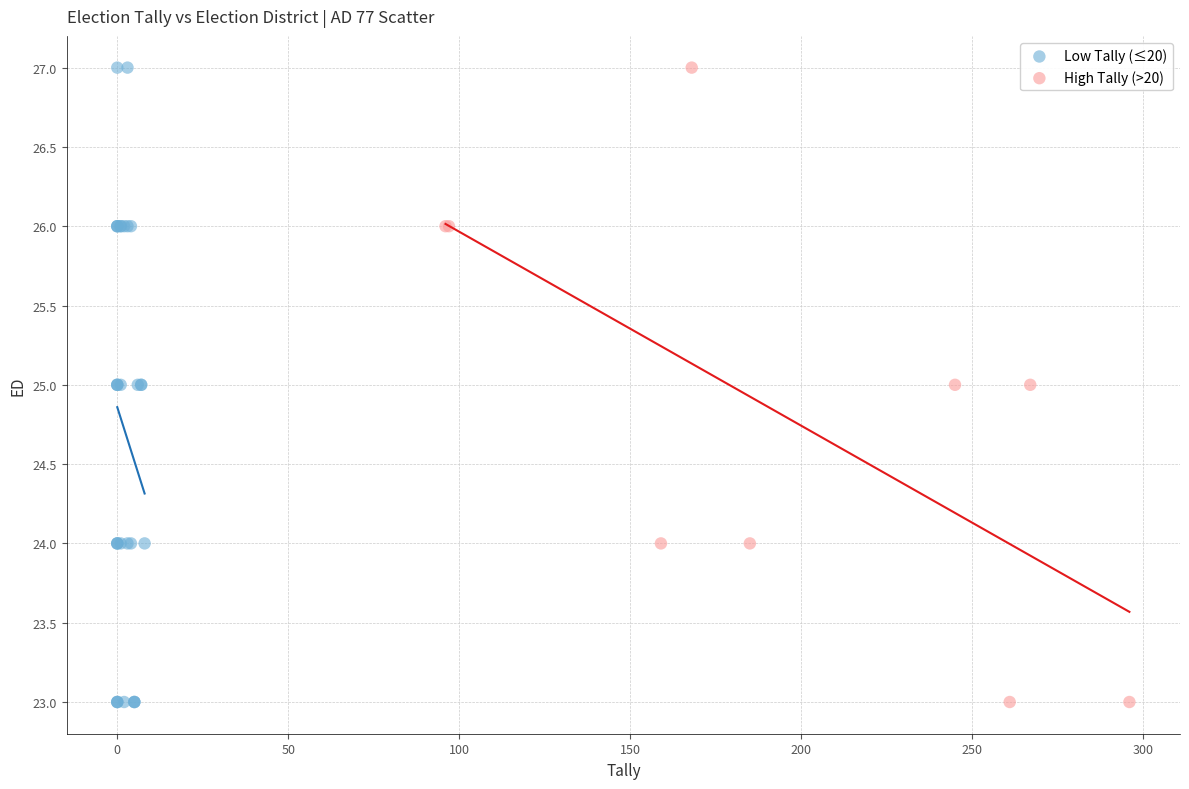

What are all the series names shown in the legend?

Low Tally (≤20), High Tally (>20)